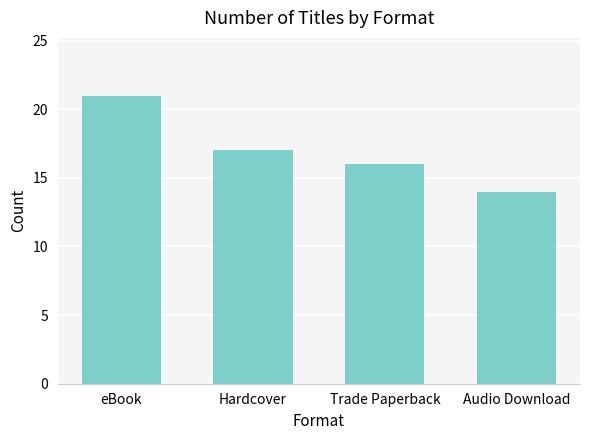

What is the sum of the values at Hardcover and eBook?

38